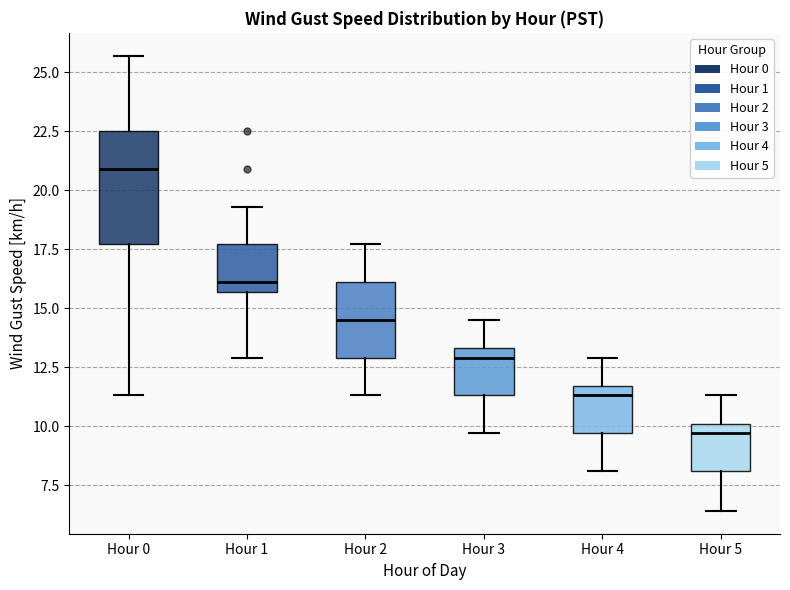

Reading left to right, read every box against the y-axis: the position of its median line, the range the box covers, and the ends of its whiskers. The values are not printed on the chart, so give them approximately, as read against the axis.

Hour 0: median 21.0, box 17.5 to 22.5, whiskers 11.5 to 25.5
Hour 1: median 16.0, box 15.5 to 17.5, whiskers 13.0 to 19.5
Hour 2: median 14.5, box 13.0 to 16.0, whiskers 11.5 to 17.5
Hour 3: median 13.0, box 11.5 to 13.5, whiskers 9.5 to 14.5
Hour 4: median 11.5 (just below the box's upper edge), box 9.5 to 11.5, whiskers 8.0 to 13.0
Hour 5: median 9.5, box 8.0 to 10.0, whiskers 6.5 to 11.5